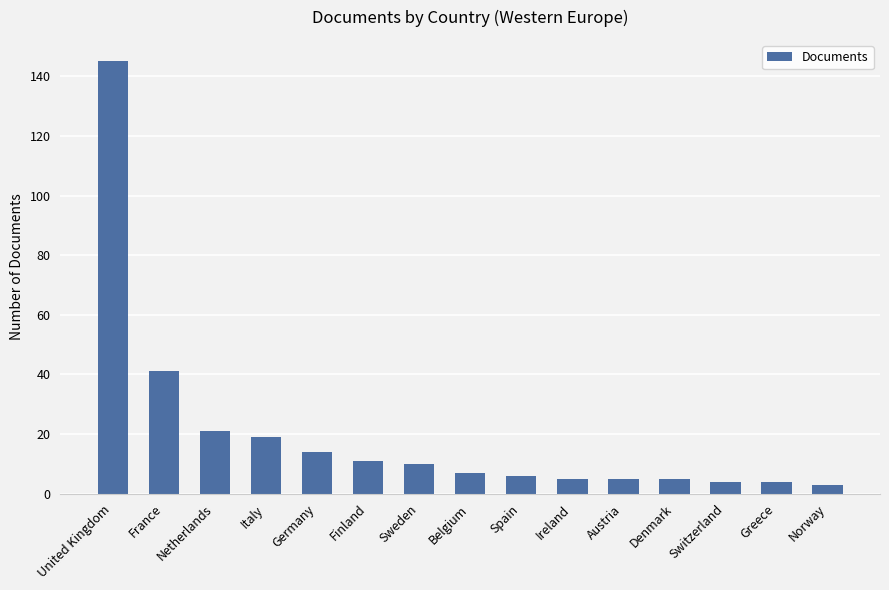

The chart shows a value of 7 at Italy. True or false?

False